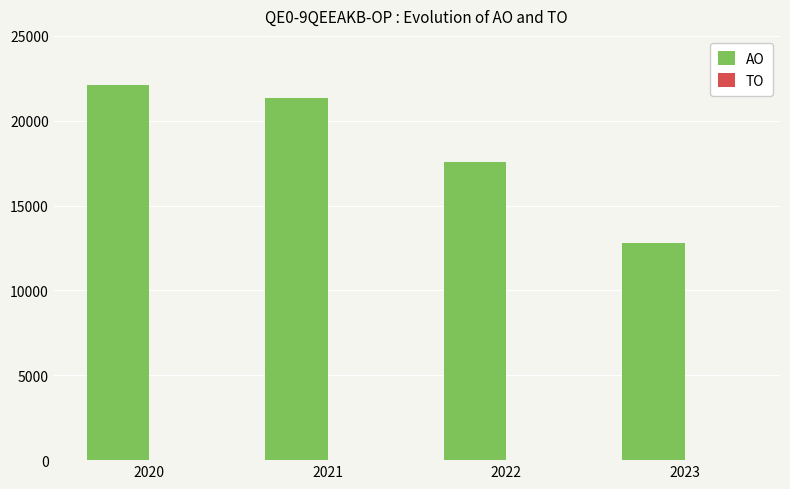

What is the difference between the second highest and minimum values?

8599